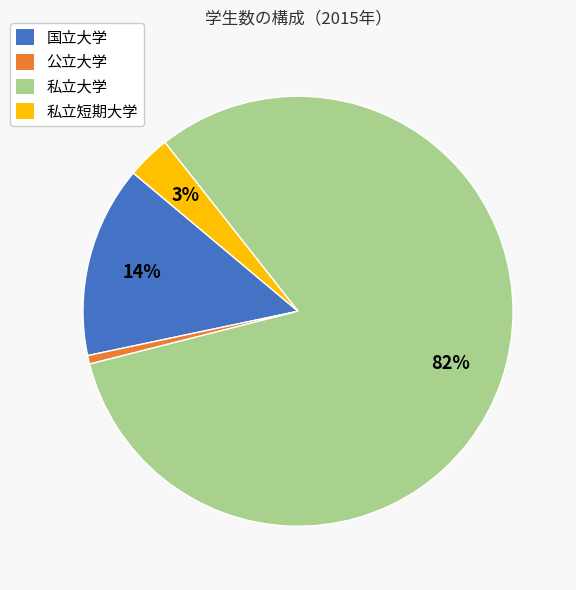

Combined, do 私立大学 and 私立短期大学 account for over 50%?

Yes